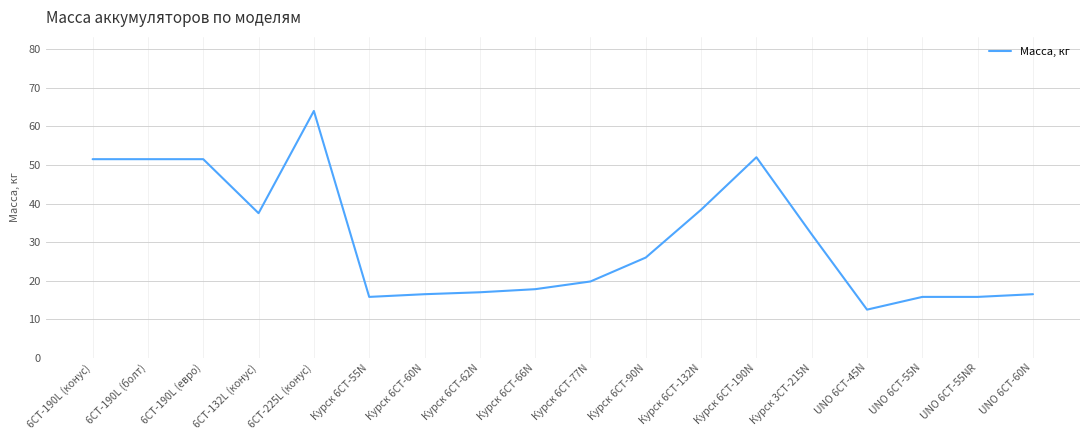

Reading left to right, transcribe all the data shown in this chart.

6СТ-190L (конус)=51.5	6СТ-190L (болт)=51.5	6СТ-190L (евро)=51.5	6СТ-132L (конус)=37.5	6СТ-225L (конус)=64.0	Курск 6СТ-55N=15.8	Курск 6СТ-60N=16.5	Курск 6СТ-62N=17.0	Курск 6СТ-66N=17.8	Курск 6СТ-77N=19.8	Курск 6СТ-90N=26.0	Курск 6СТ-132N=38.4	Курск 6СТ-190N=52.0	Курск 3СТ-215N=32.0	UNO 6СТ-45N=12.5	UNO 6СТ-55N=15.8	UNO 6СТ-55NR=15.8	UNO 6СТ-60N=16.5